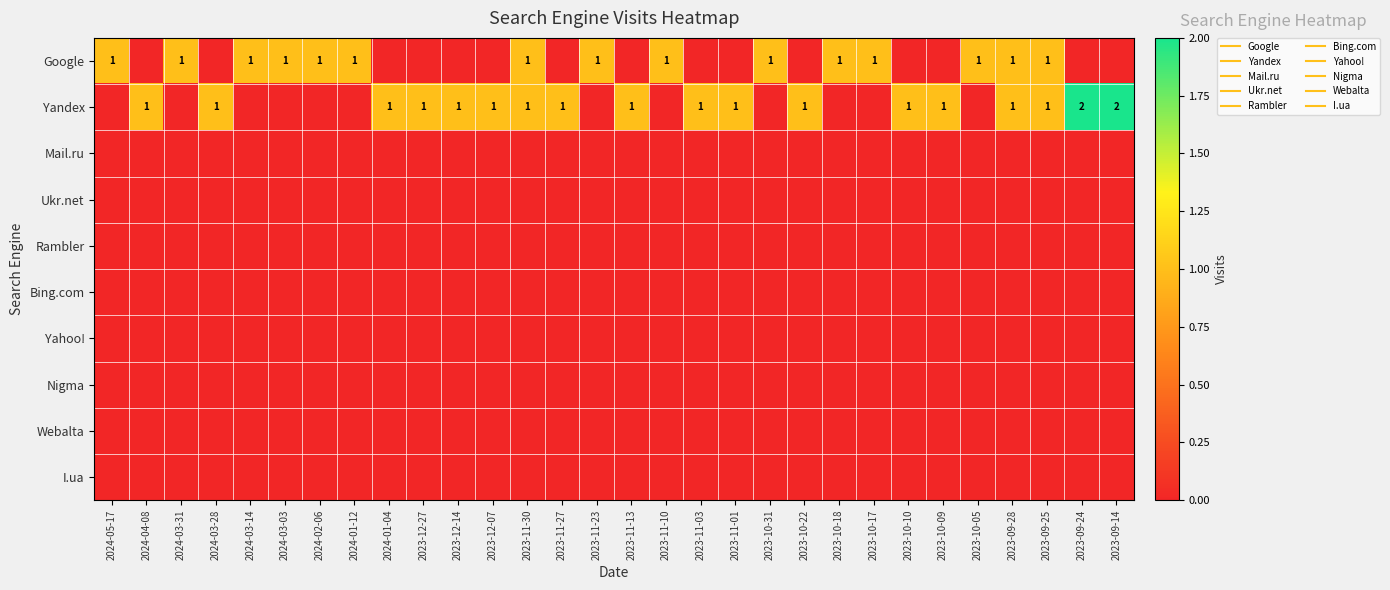

At 2024-02-06, list the series in order from smallest to largest.

Yandex, Mail.ru, Ukr.net, Rambler, Bing.com, Yahoo!, Nigma, Webalta, I.ua, Google